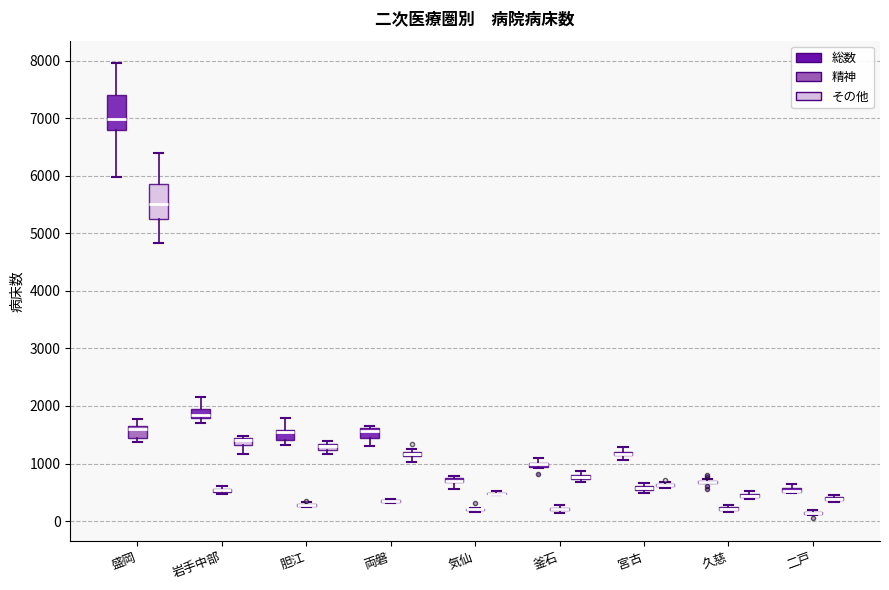

Where is the upper edge of the box for 釜石 (総数) on the y-axis? The values are not printed on the chart, so give them approximately, as read against the axis.

1000